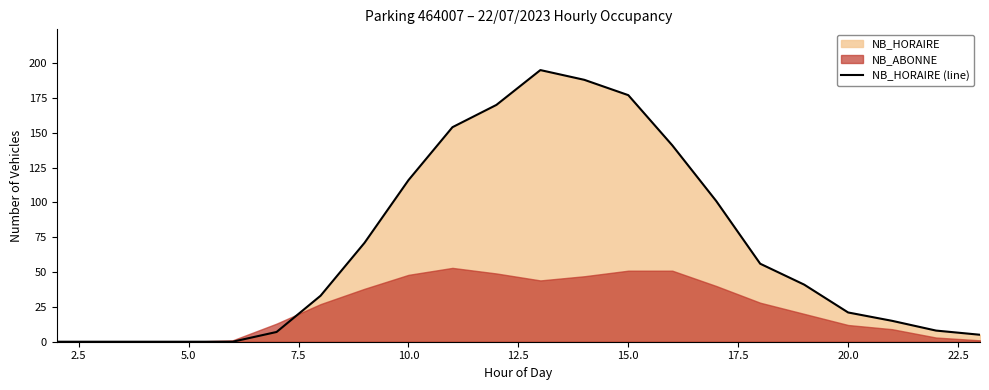

What is the sum of all values?

1499